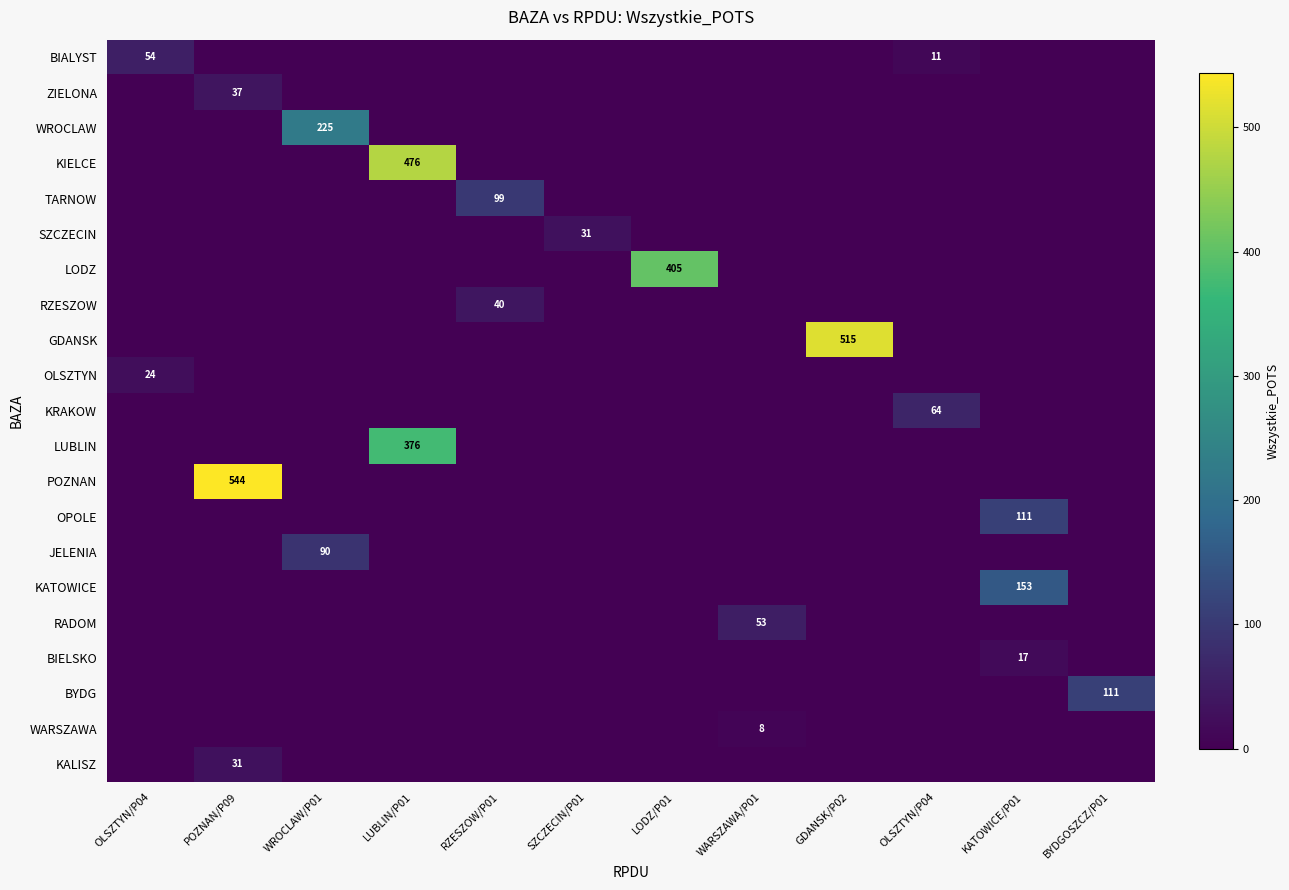

Between WROCLAW/P01 and GDANSK/P02, which series saw the biggest shift?

GDANSK